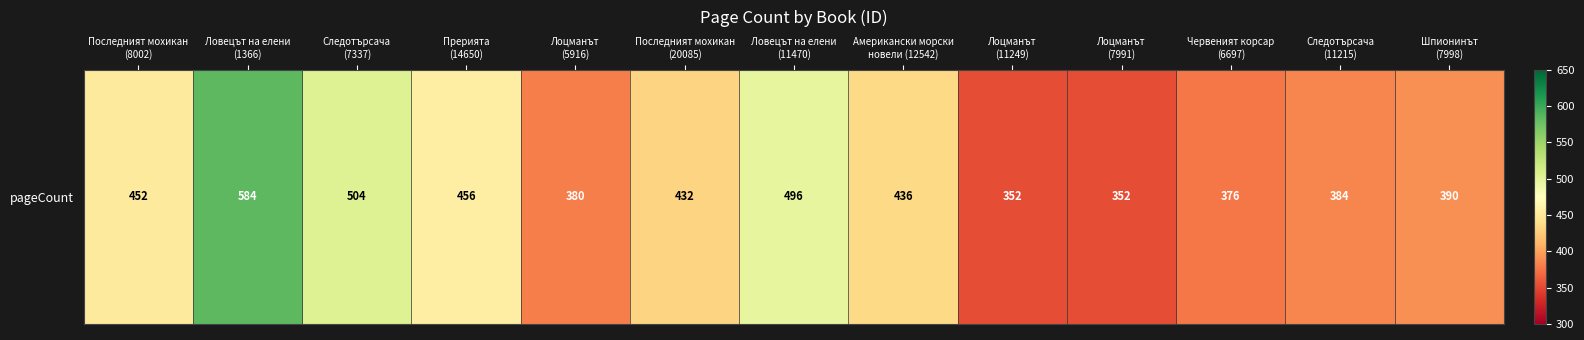

What is the maximum value shown in the chart?

584